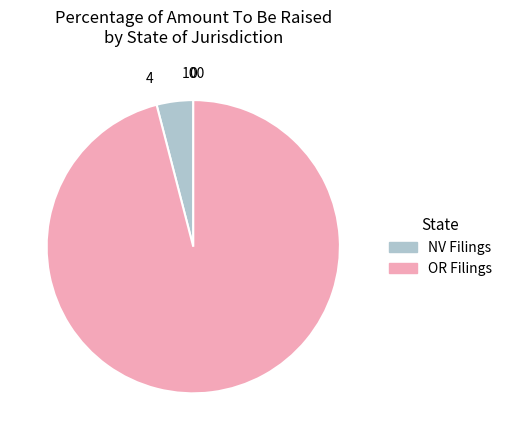

What is the ratio of the value at OR Filings to the value at NV Filings?

23.8